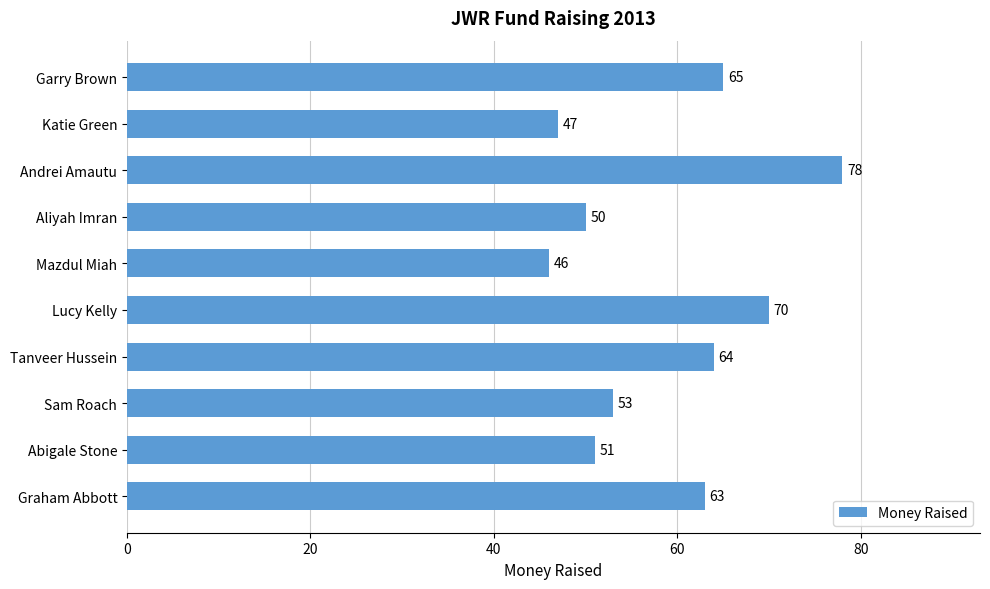

List the labels in order of value, smallest first.

Mazdul Miah, Katie Green, Aliyah Imran, Abigale Stone, Sam Roach, Graham Abbott, Tanveer Hussein, Garry Brown, Lucy Kelly, Andrei Amautu